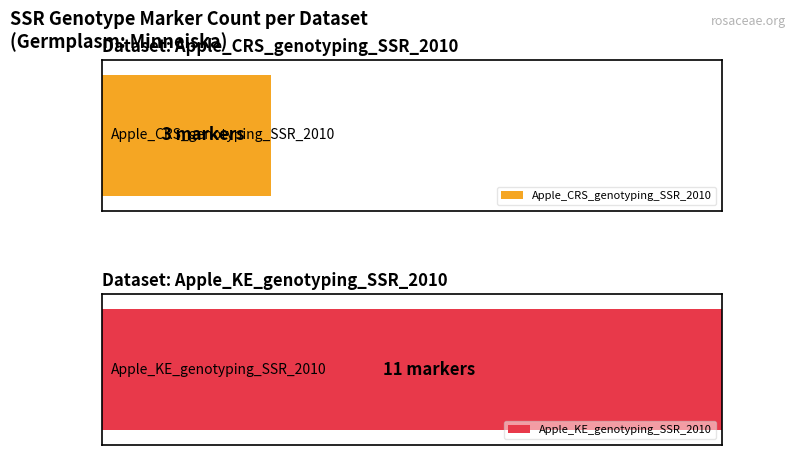

At which label is Average utilization closest to 6?

Apple_CRS_genotyping_SSR_2010